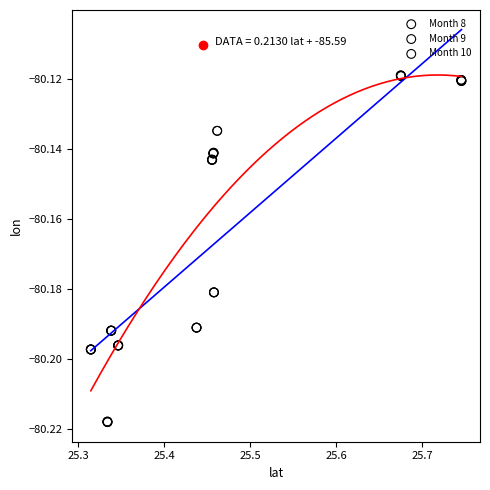

Which series reaches the minimum Y coordinate?

Month 8